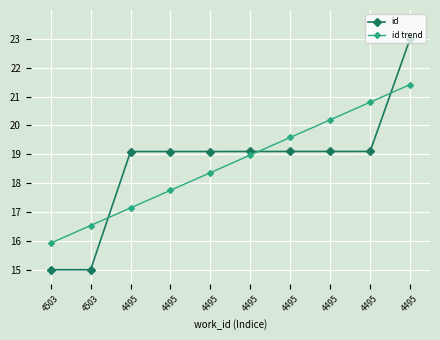

Which series has the largest range (max minus min)?

id